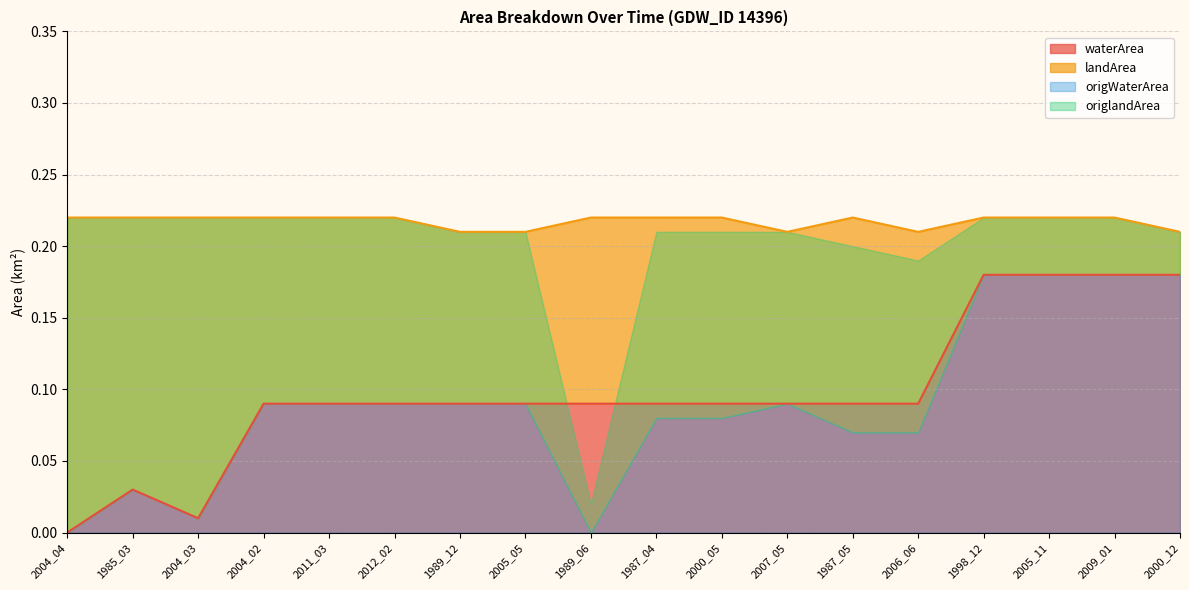

Which has a higher value, 2004_03 or 2011_03?

2011_03